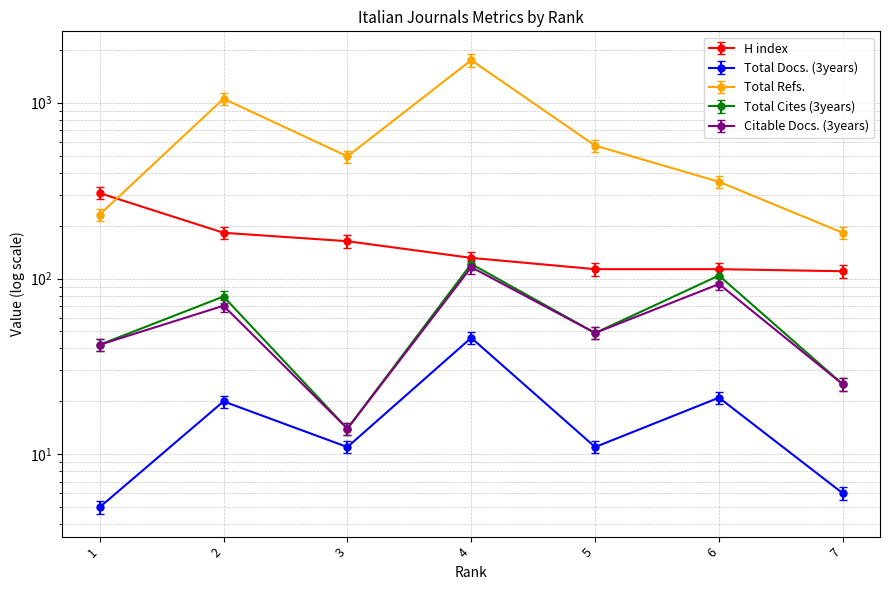

What are all the series names shown in the legend?

H index, Total Docs. (3years), Total Refs., Total Cites (3years), Citable Docs. (3years)